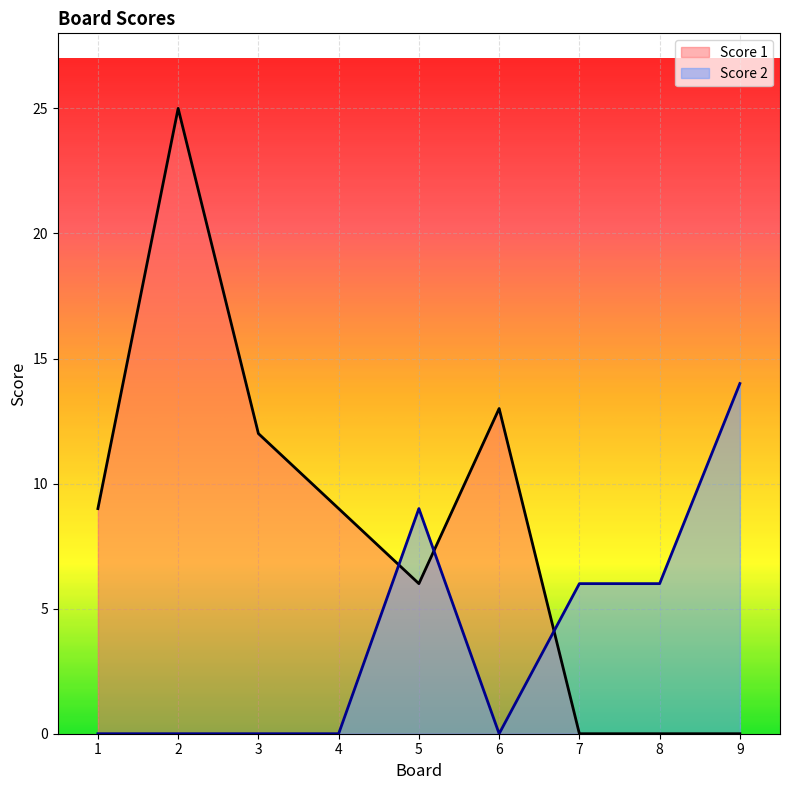

True or false: Score 1 has more than 0 interior local peaks.

True